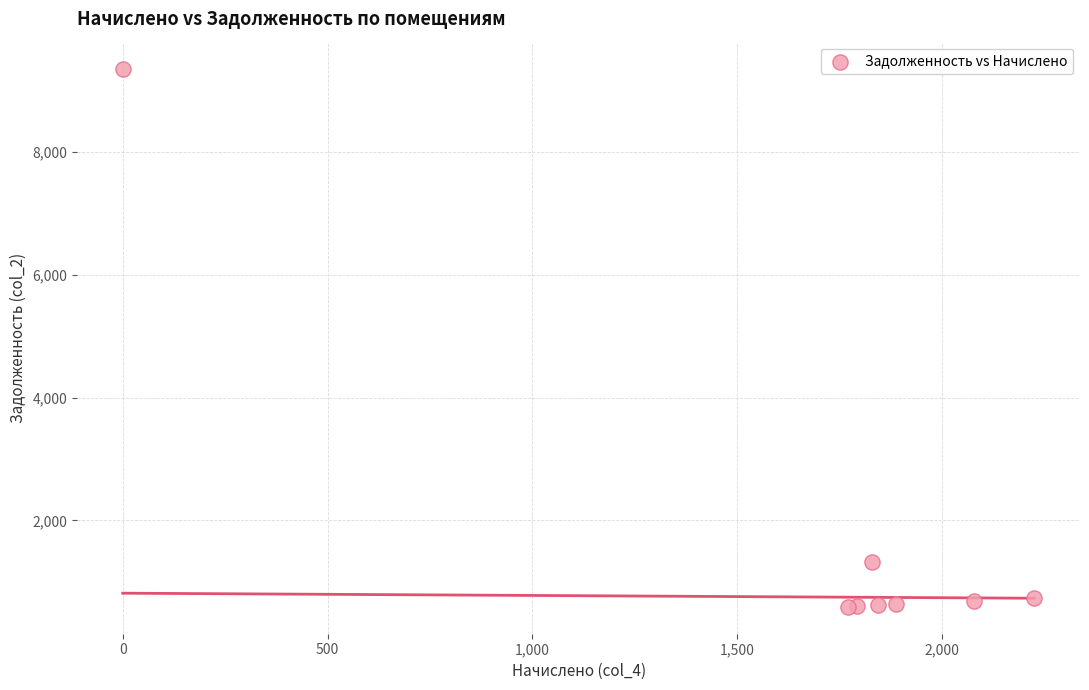

What Y value in the scatter plot is closest to 4976?

1324.2